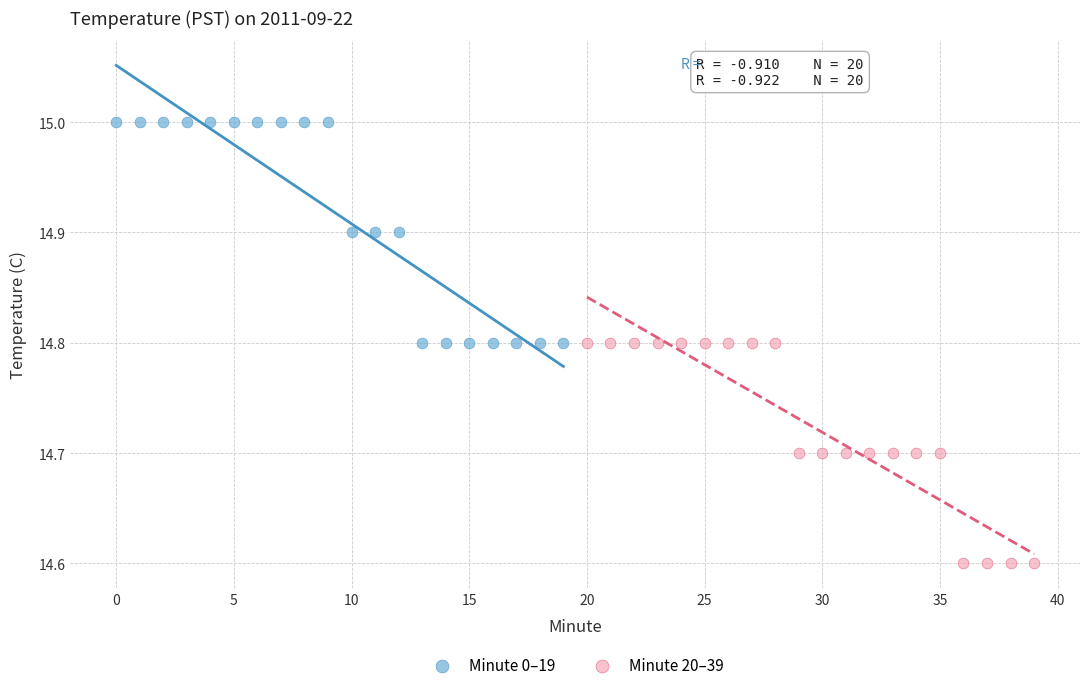

Which series reaches the minimum Y coordinate?

Minute 20–39